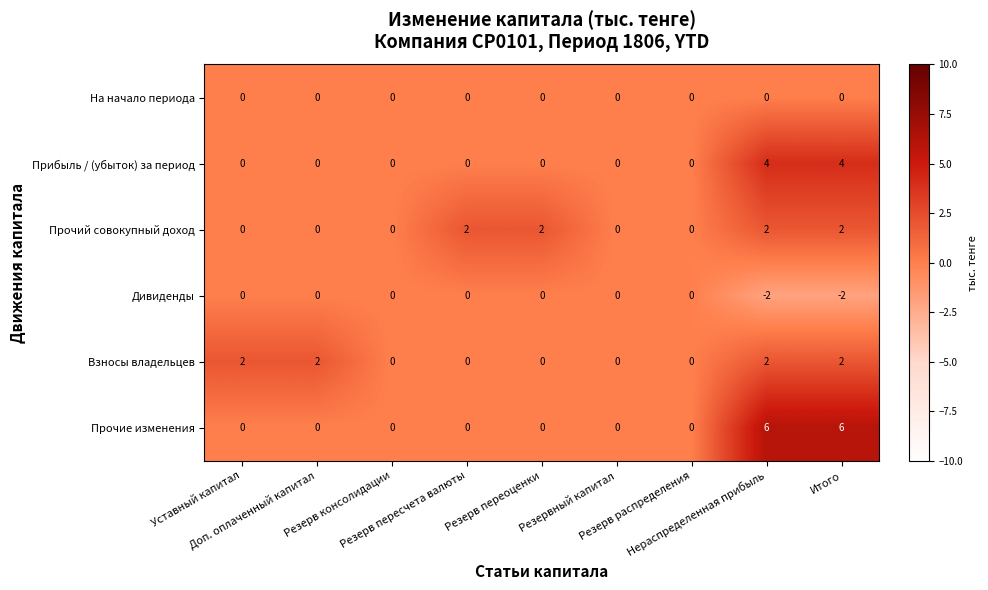

What is the greatest value displayed?

6